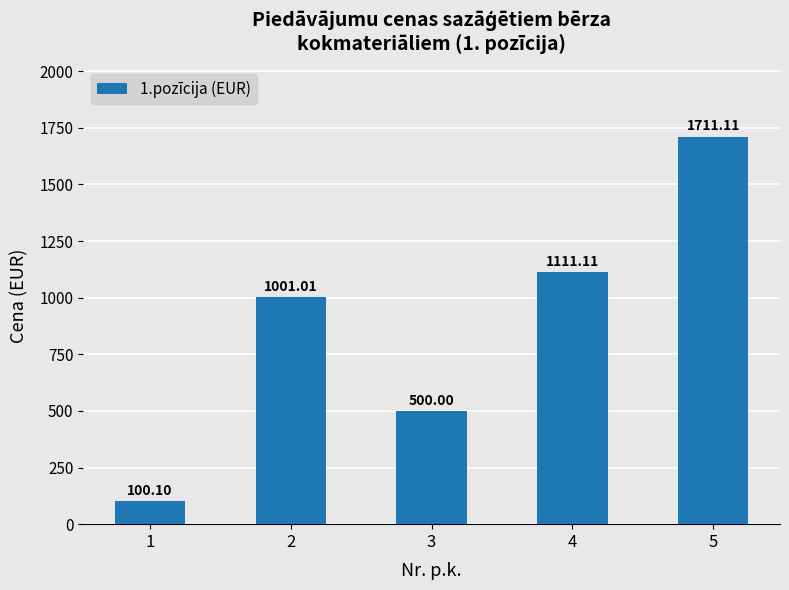

What is the minimum value shown in the chart?

100.1